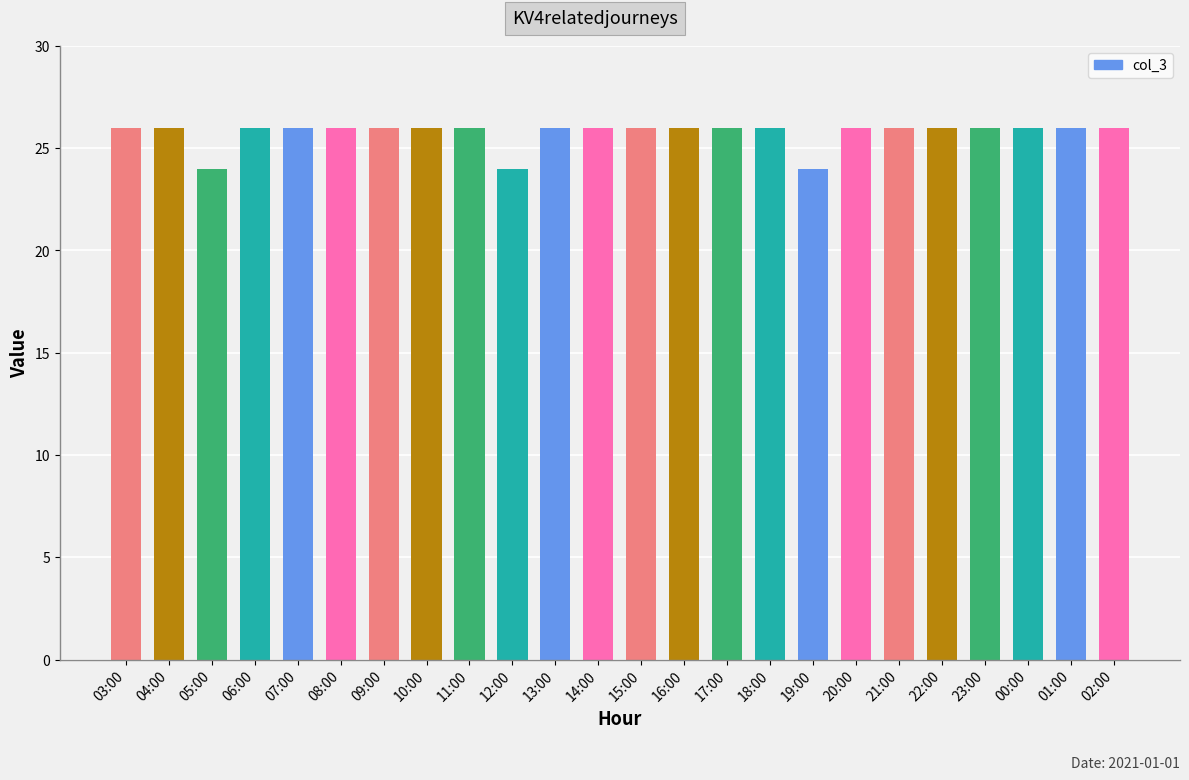

Is it true that the value at 22:00 is 40?

False